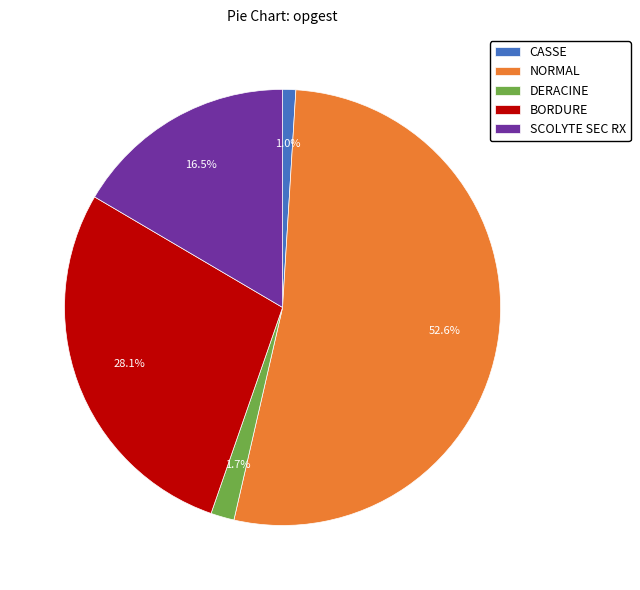

Is there a majority slice in this chart?

Yes